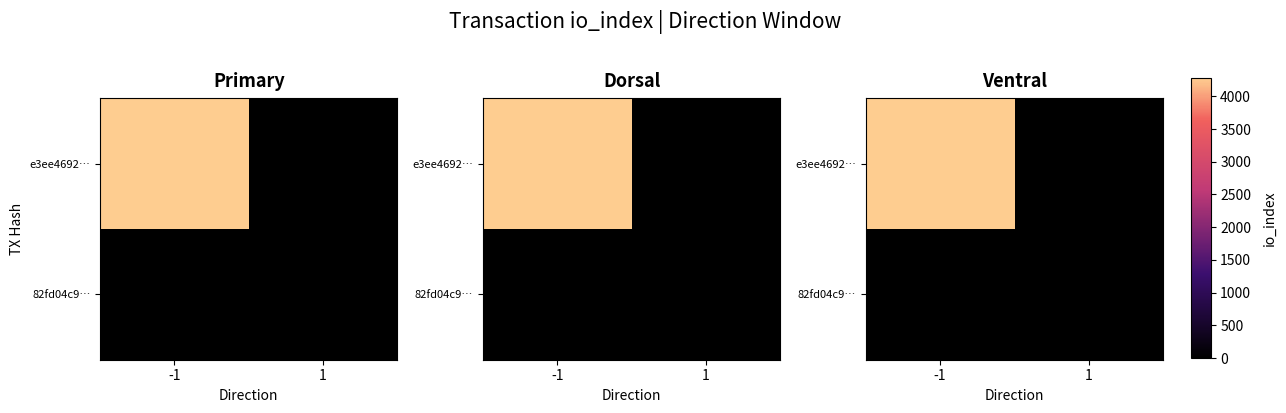

Which series has the largest total across all categories?

e3ee4692…